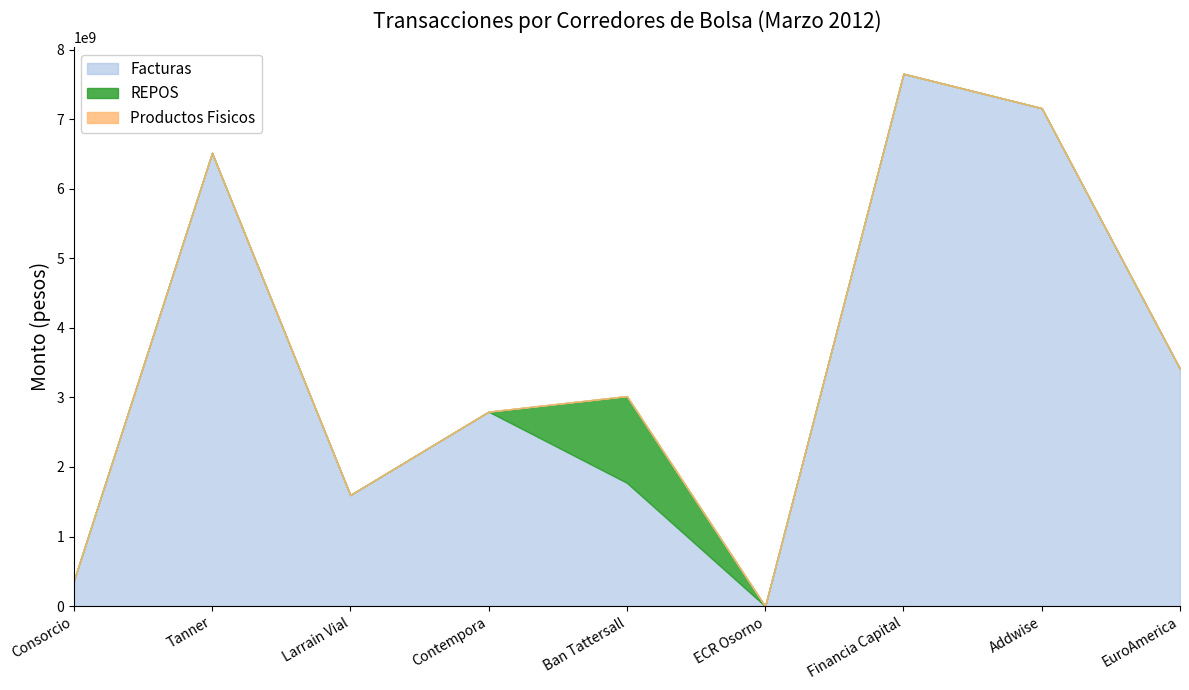

List the series in order of their peak value, highest first.

Facturas, REPOS, Productos Fisicos